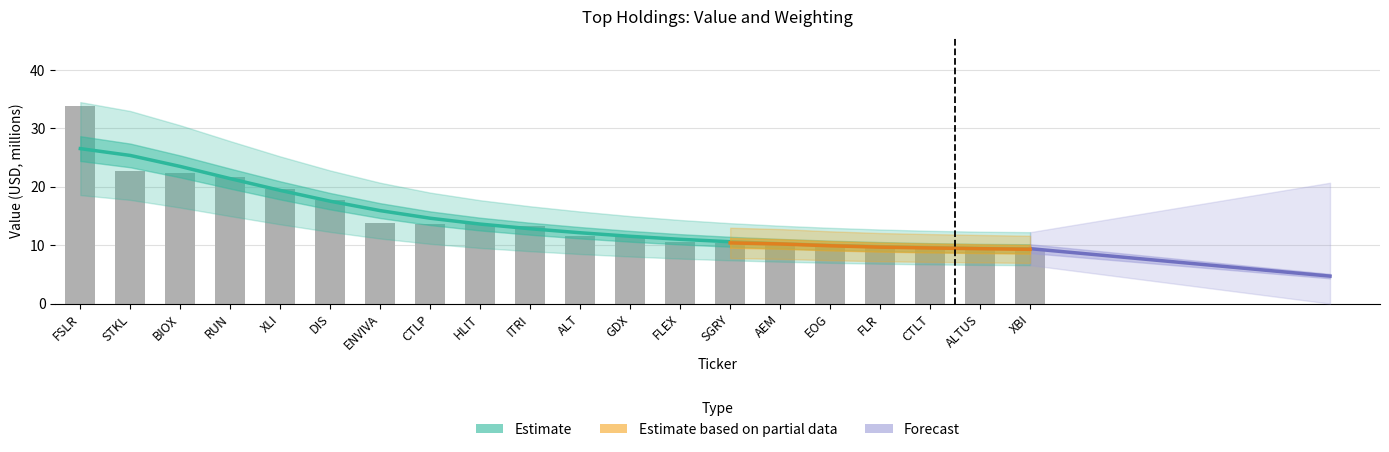

The value at SGRY is 5.9. True or false?

False